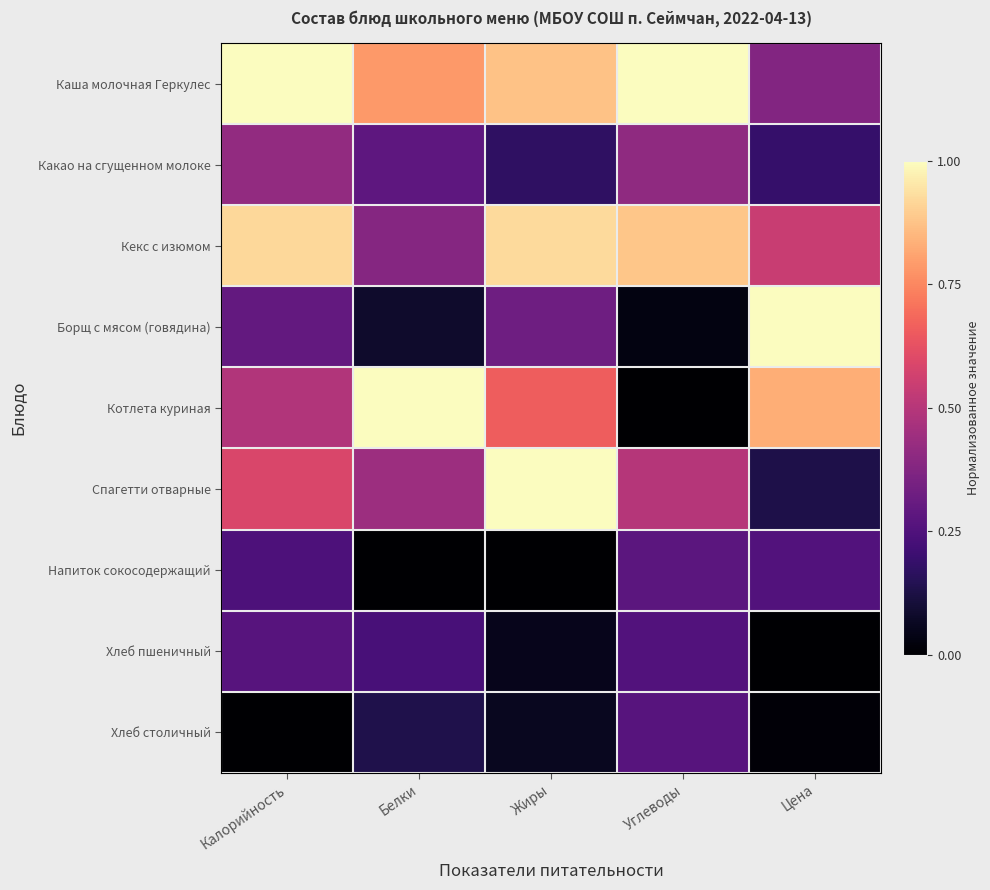

Which series has the largest total across all categories?

Каша молочная Геркулес